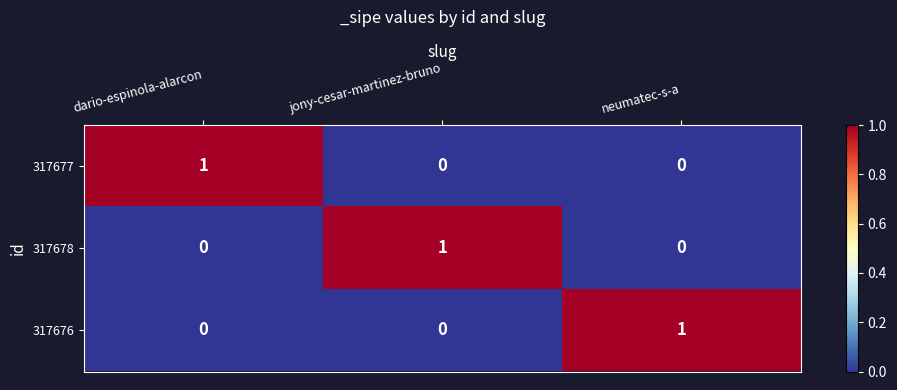

The value of 317676 at dario-espinola-alarcon is 0. True or false?

True